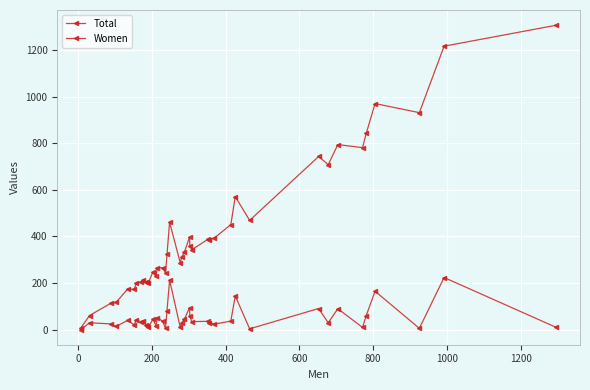

Count the number of categories in the chart.

40